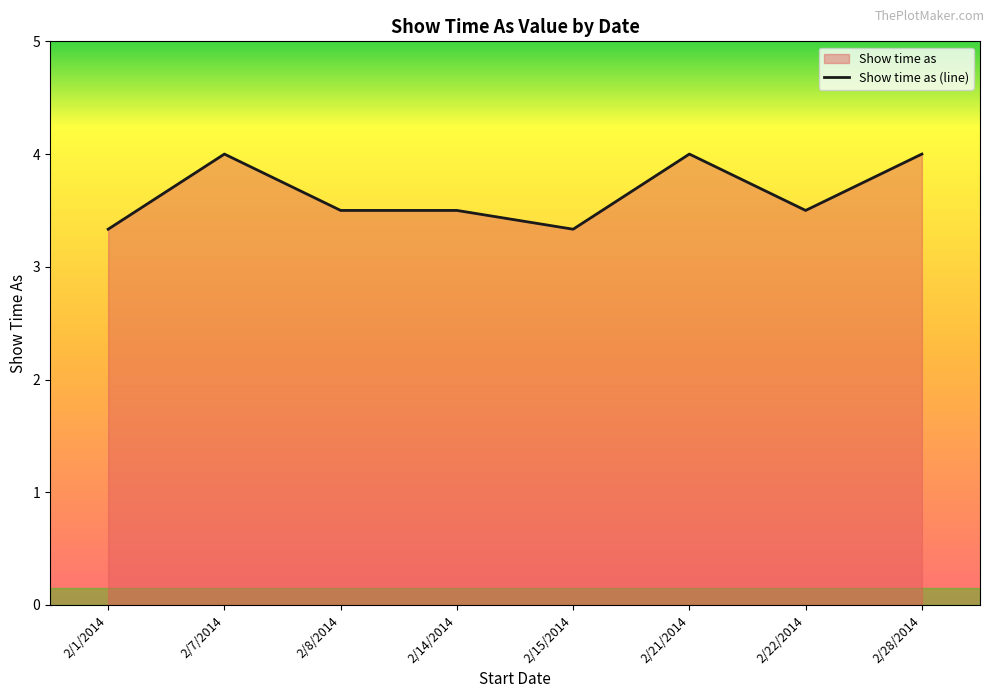

What is the value of the 5th point from the left?

3.3